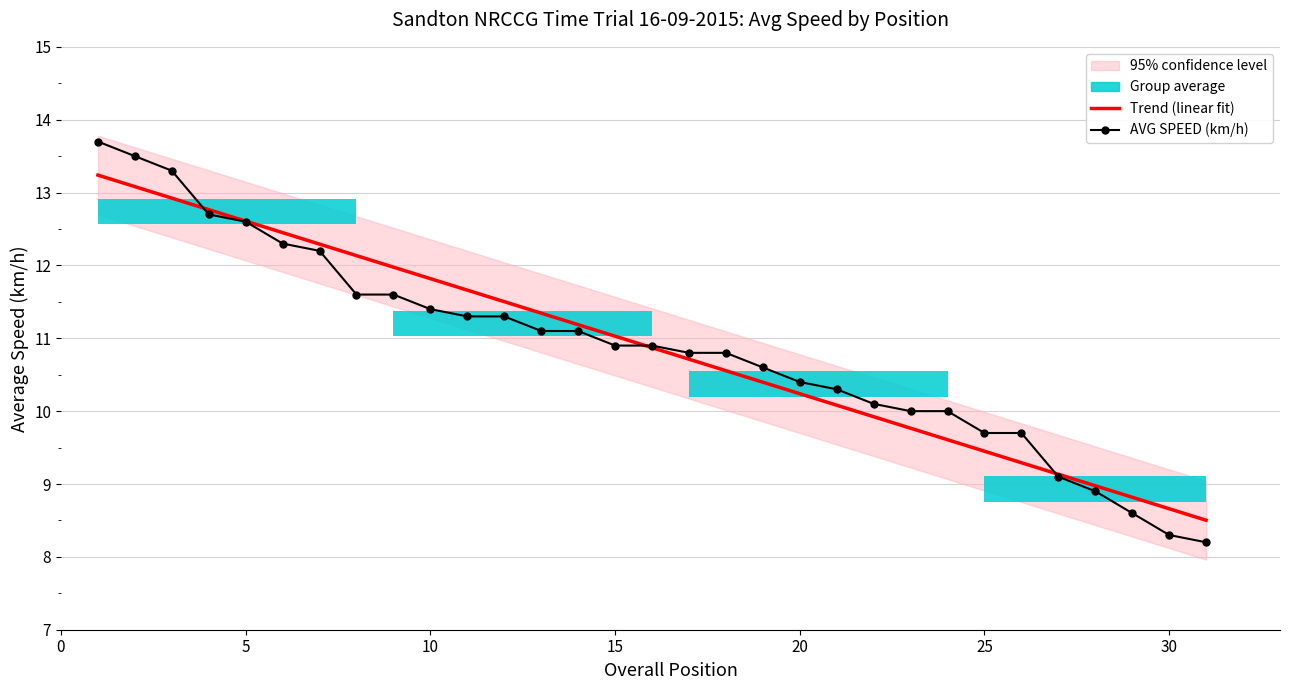

What is the value of the 17th point from the left?

10.8